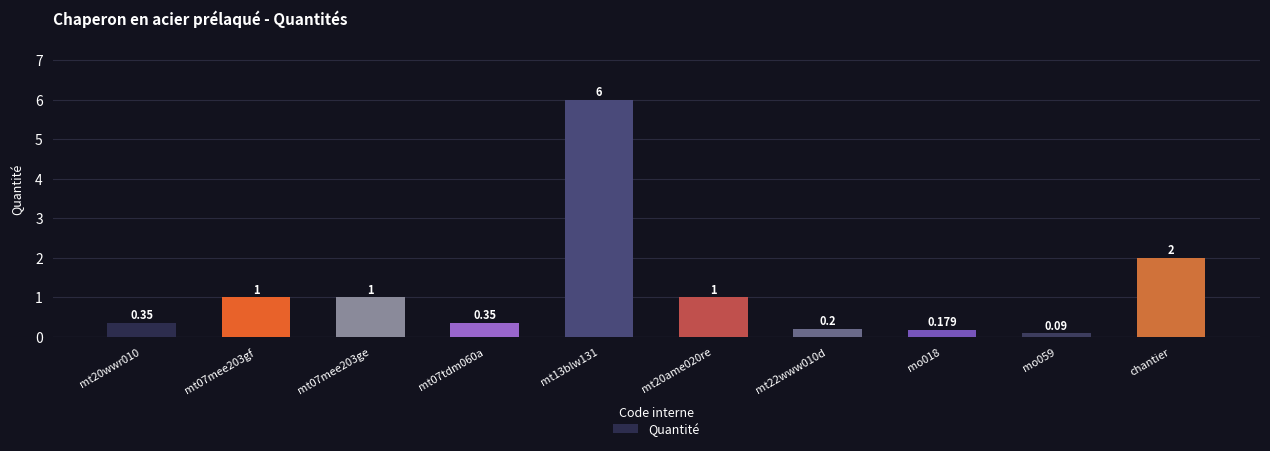

Is it true that the value at mt13blw131 is 8.0?

False